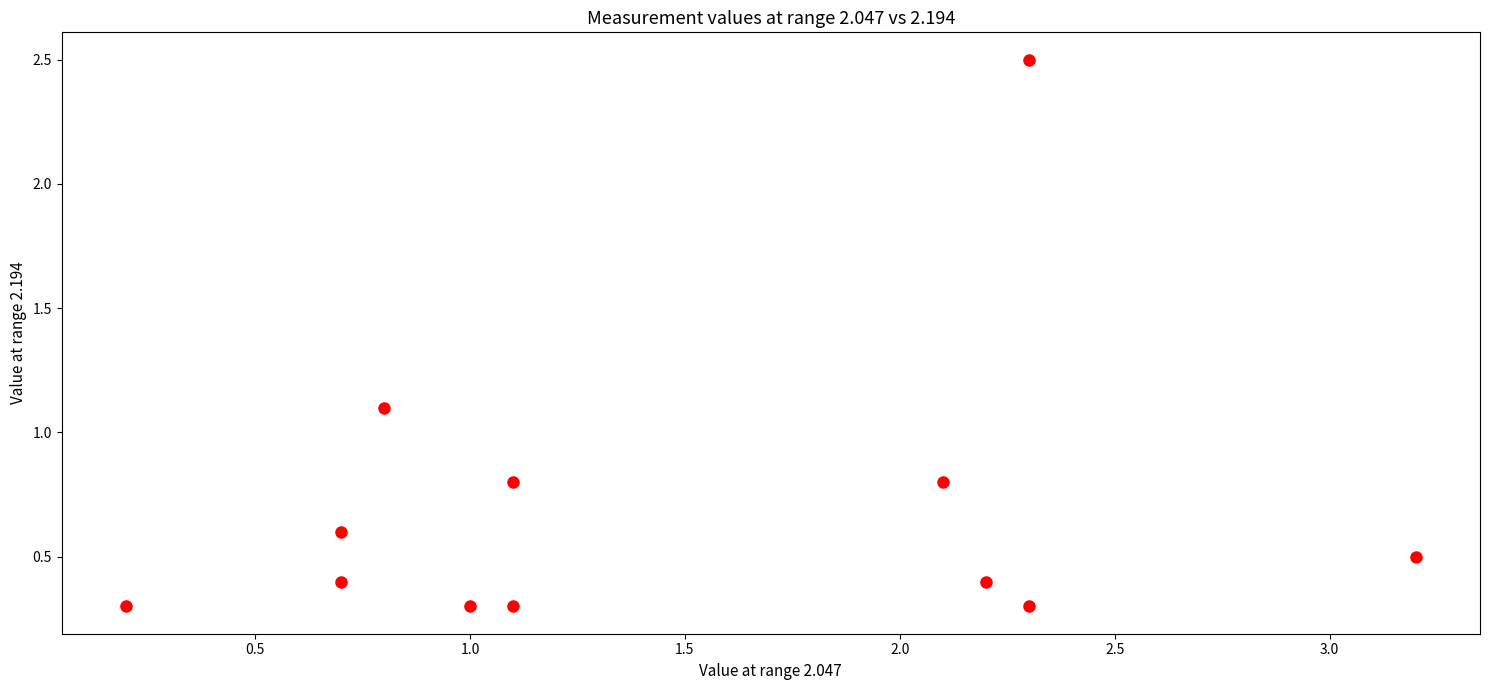

What Y value in the scatter plot is closest to 1?

1.1